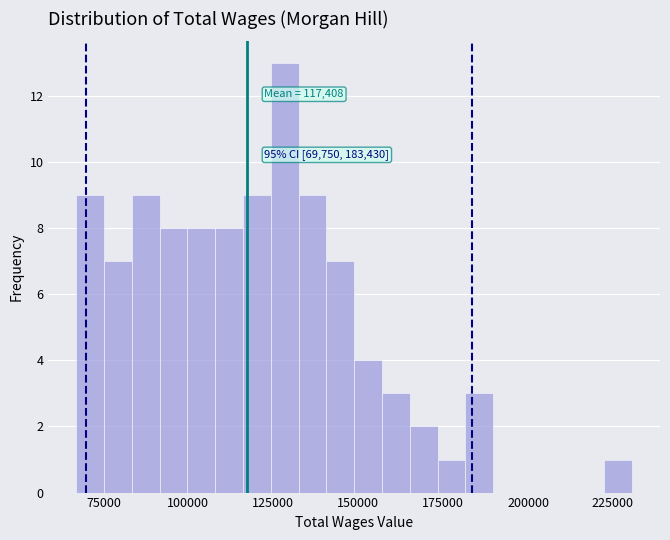

Around what value on the x-axis is the tallest bar? Give the approximate position of its centre, as read against the axis.

130000